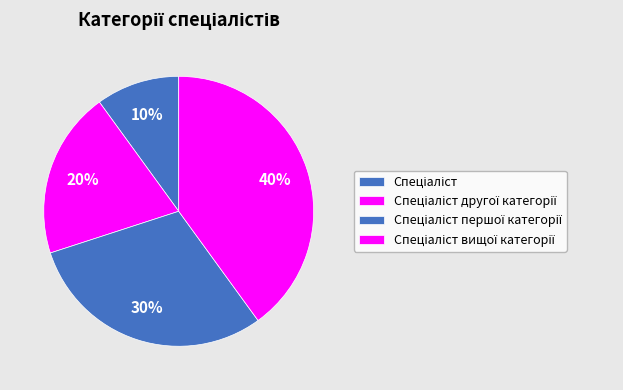

How many segments does this pie chart have?

4